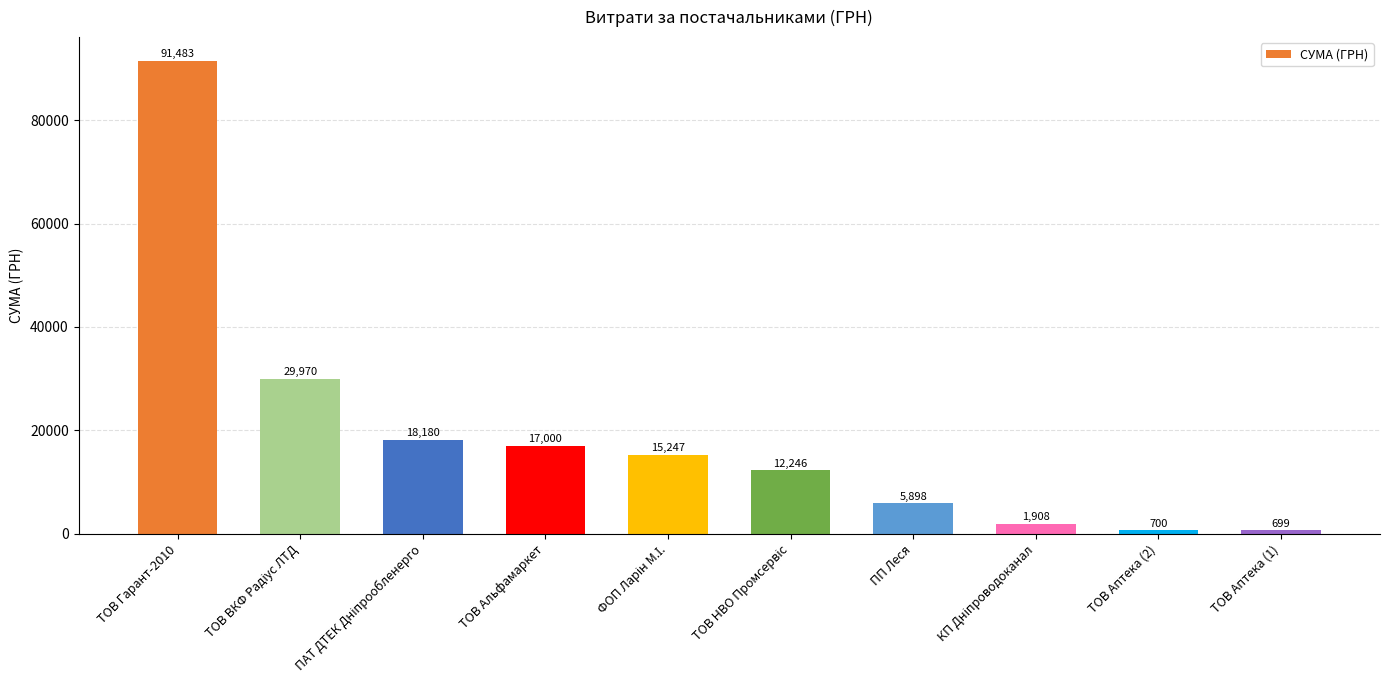

What is the difference between the values at ТОВ Аптека (2) and ТОВ Альфамаркет?

16300.0